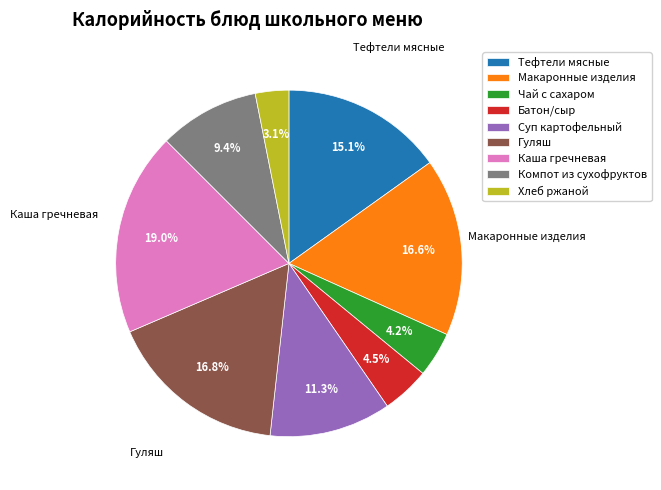

How many segments does this pie chart have?

9